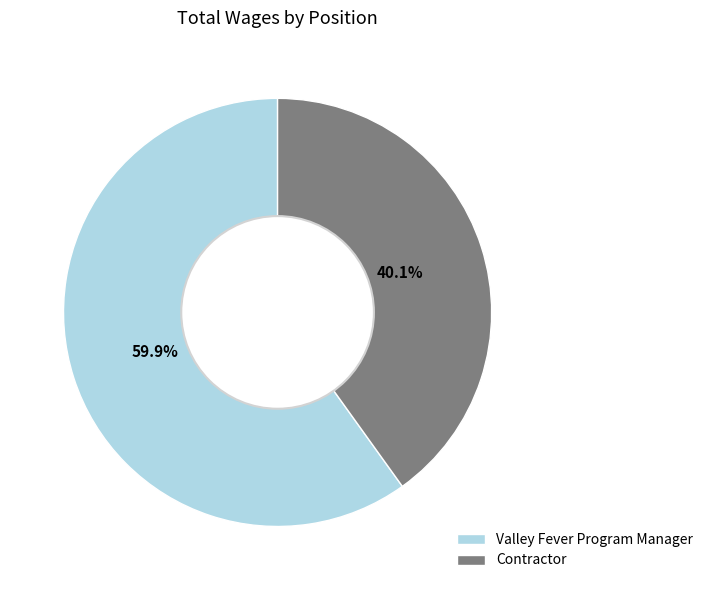

Is there a majority slice in this chart?

Yes